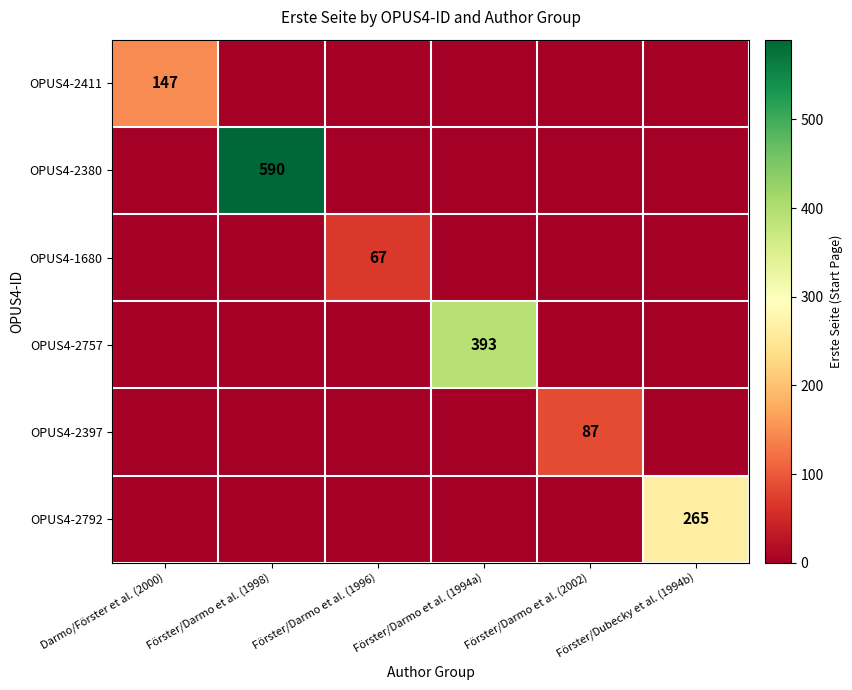

The value of OPUS4-2792 at Förster/Dubecky et al. (1994b) is 265. True or false?

True